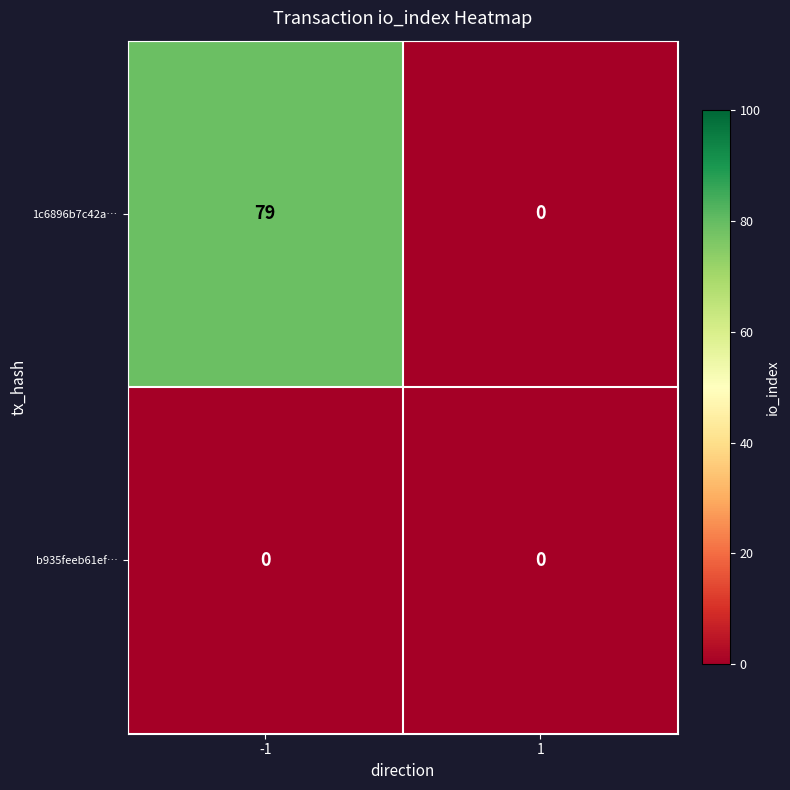

What is the maximum value shown in the chart?

79